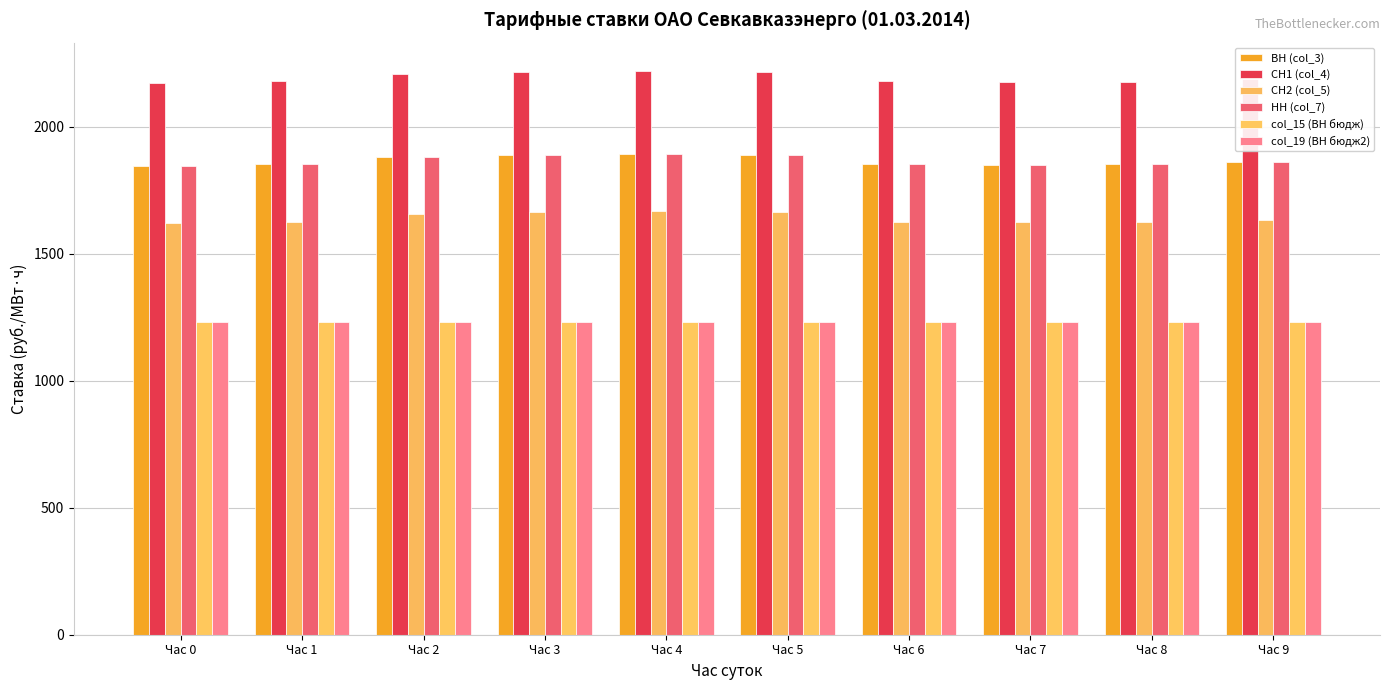

What are all the series names shown in the legend?

ВН (col_3), СН1 (col_4), СН2 (col_5), НН (col_7), col_15 (ВН бюдж), col_19 (ВН бюдж2)